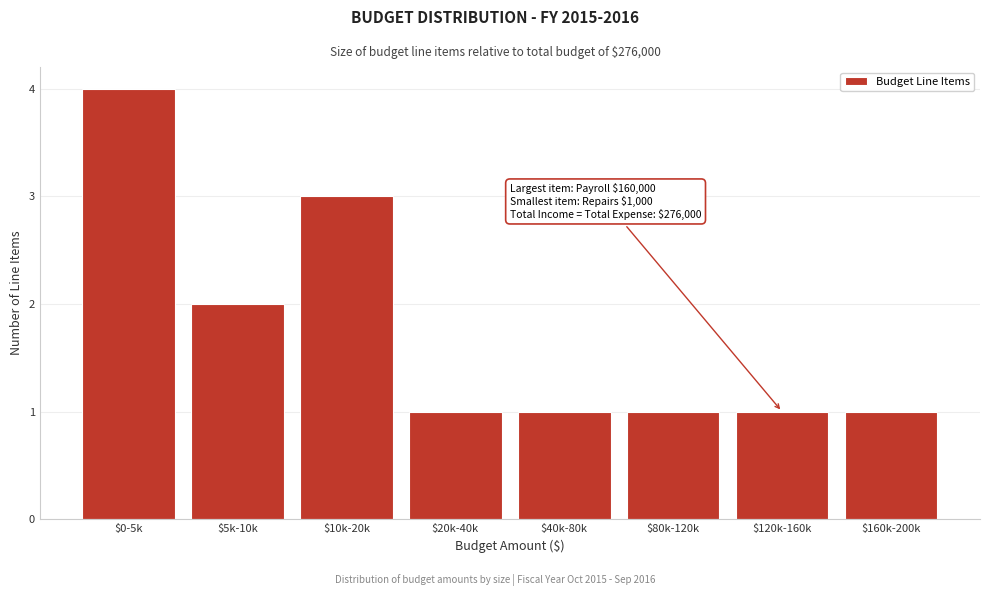

Reading left to right, list all the values displayed in this chart.

4	2	3	1	1	1	1	1